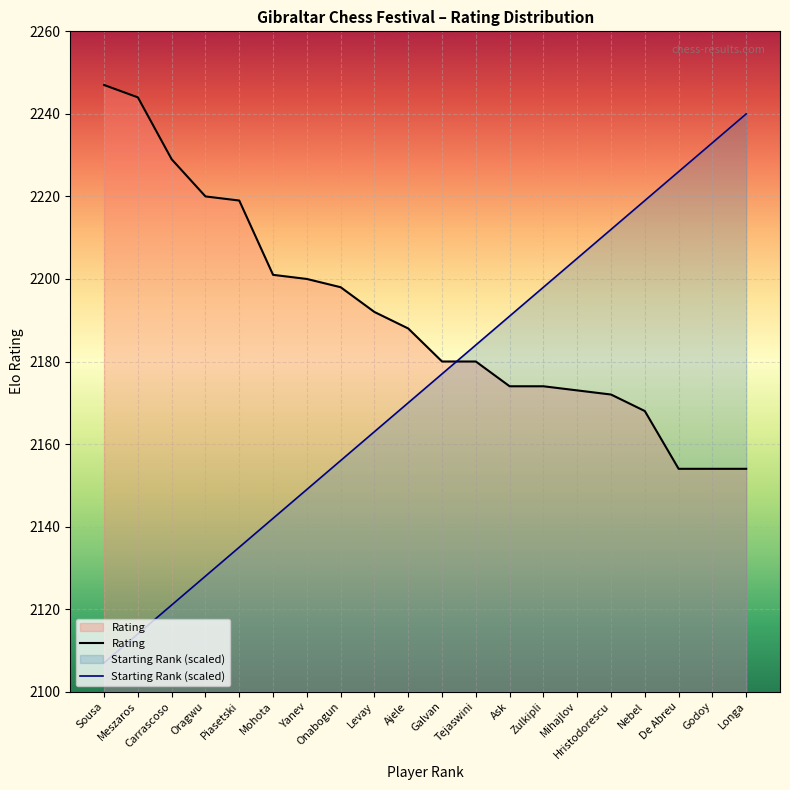

What are all the series names shown in the legend?

Rating, Starting Rank